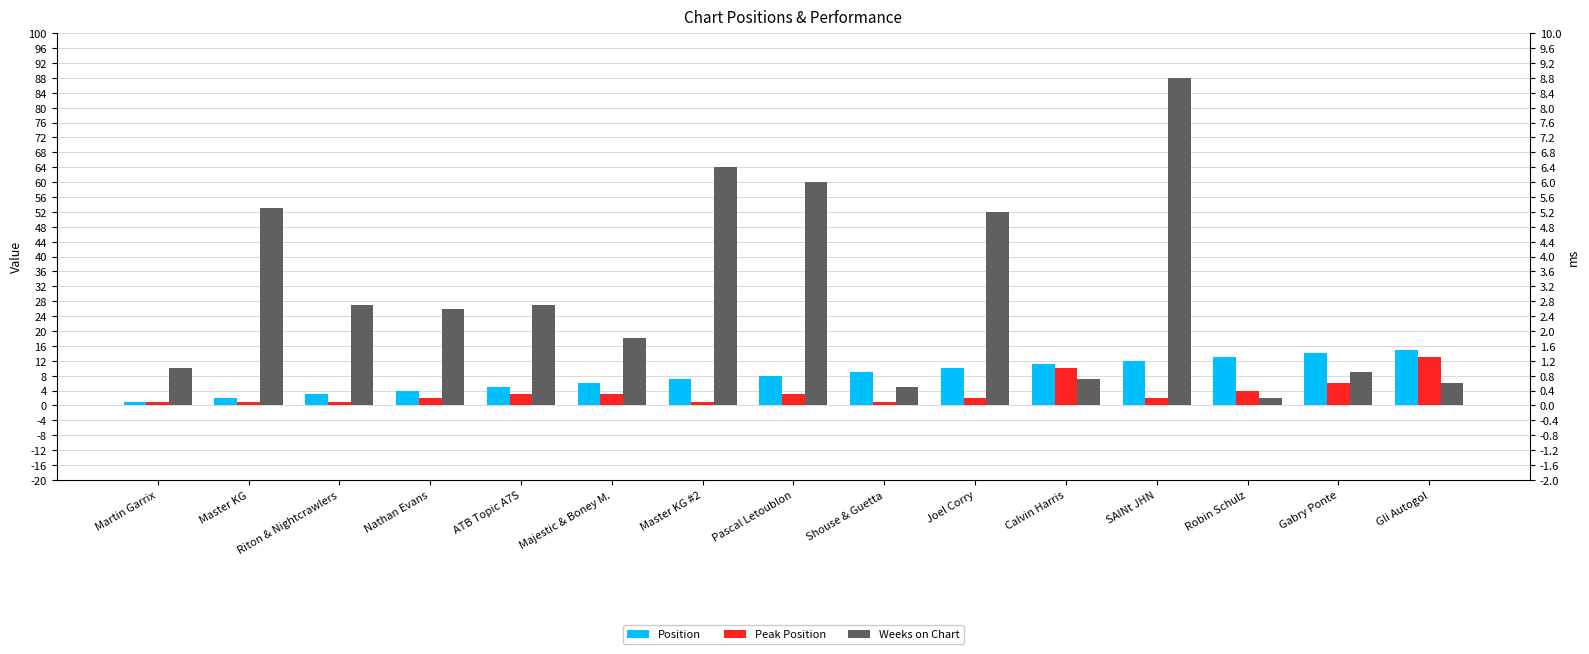

How many bars are there in each group?

3